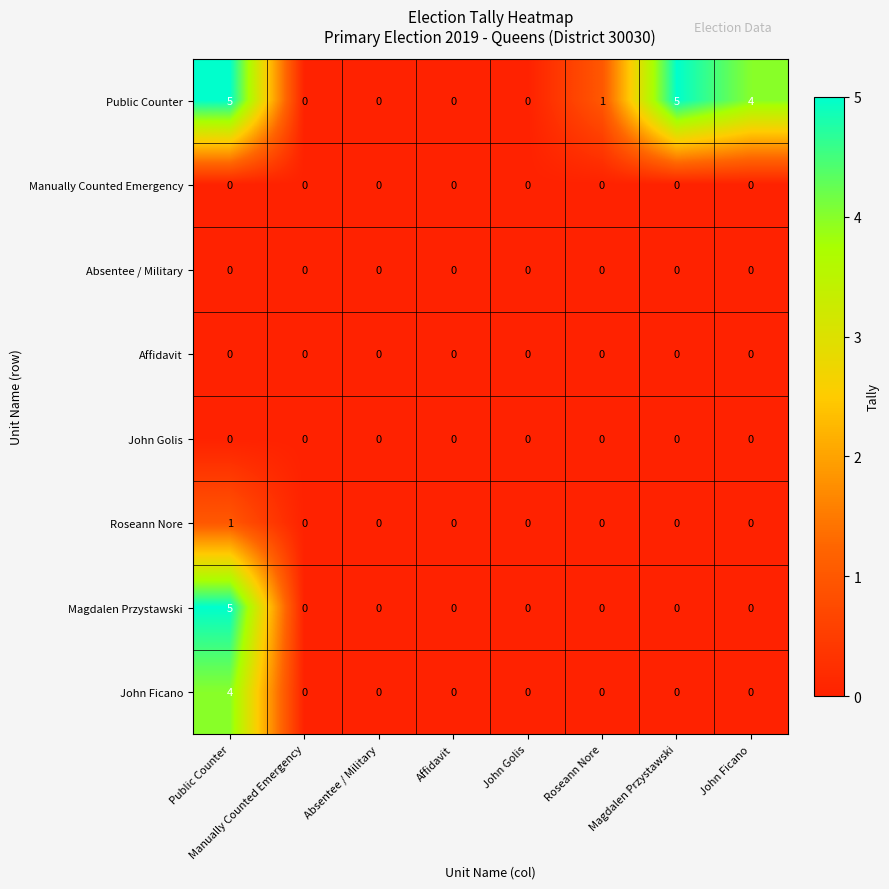

Count the number of data series in this chart.

8